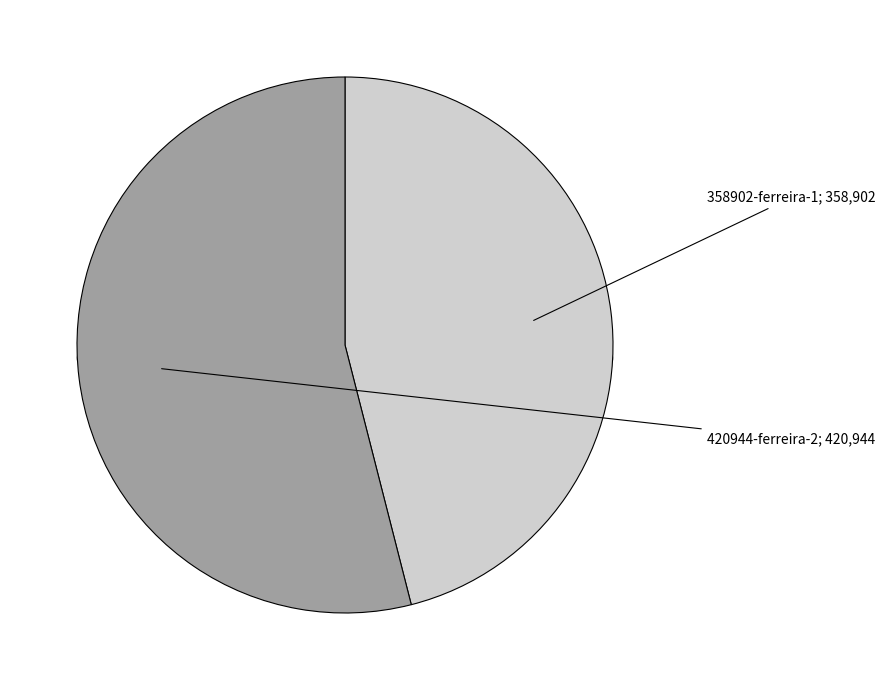

Which has a higher value, 358902-ramon-arnulfo-ferreira-1 or 420944-ramon-arnulfo-ferreira-2?

420944-ramon-arnulfo-ferreira-2